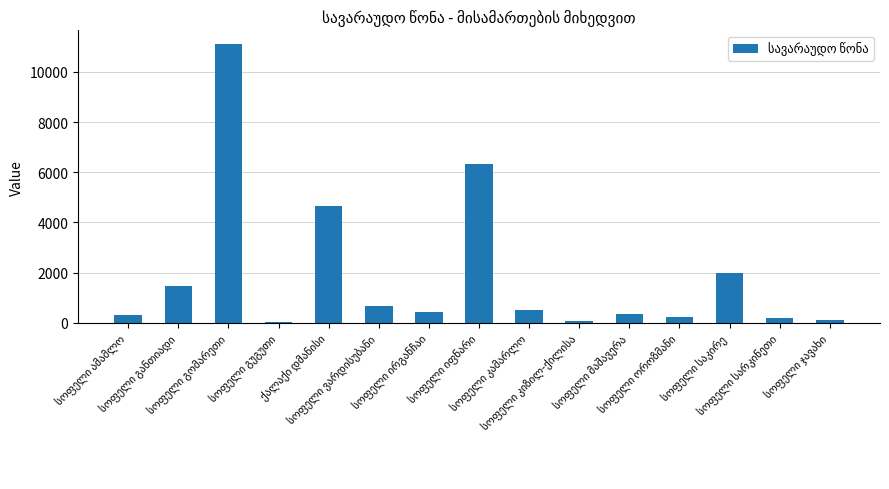

What is the greatest value displayed?

11105